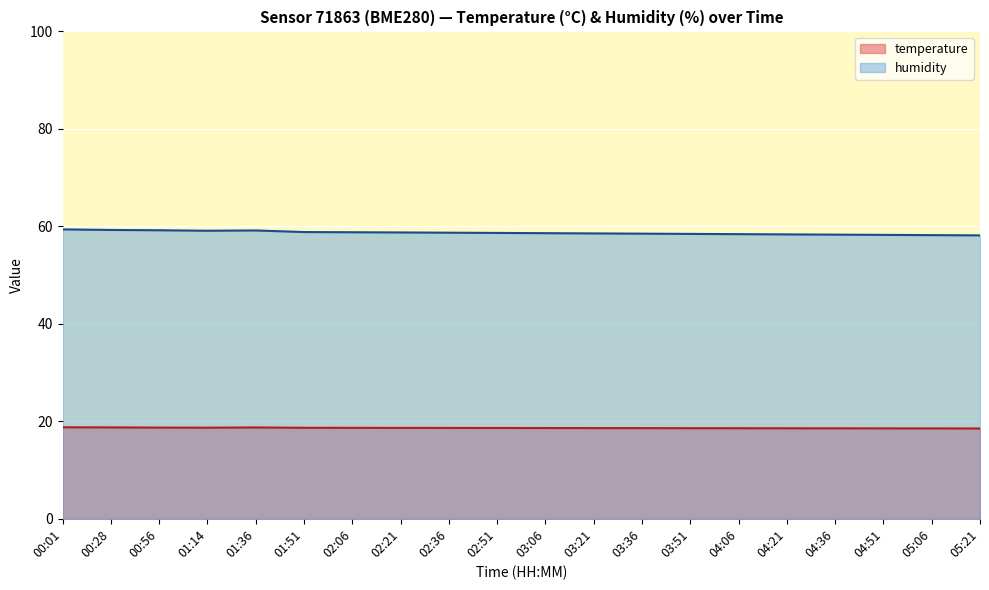

True or false: humidity and temperature intersect in this chart.

False